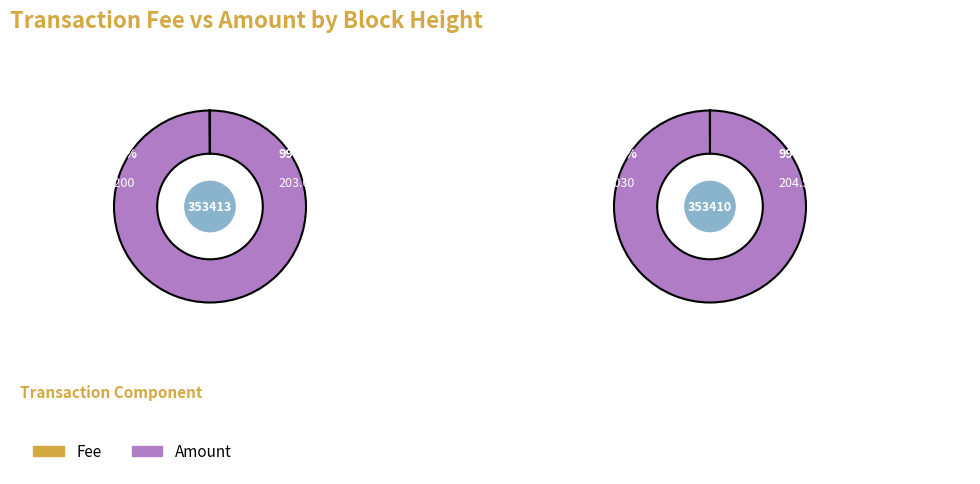

True or false: 353413 accounts for 1% of the total.

False